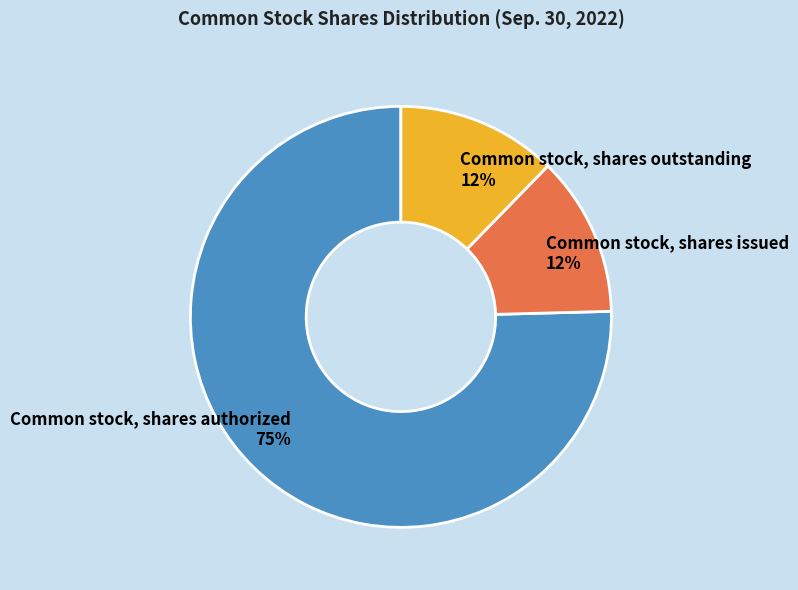

To the nearest percent, what is the average slice percentage?

33%